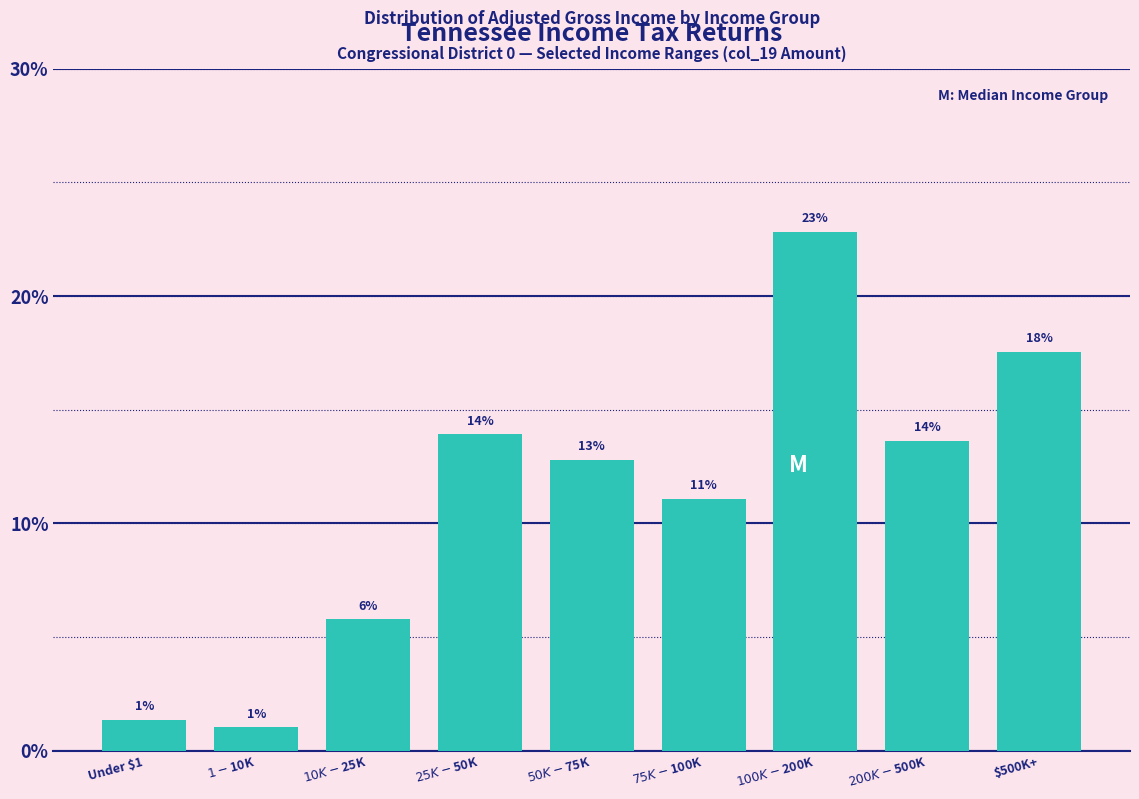

Does the chart contain any negative values?

No